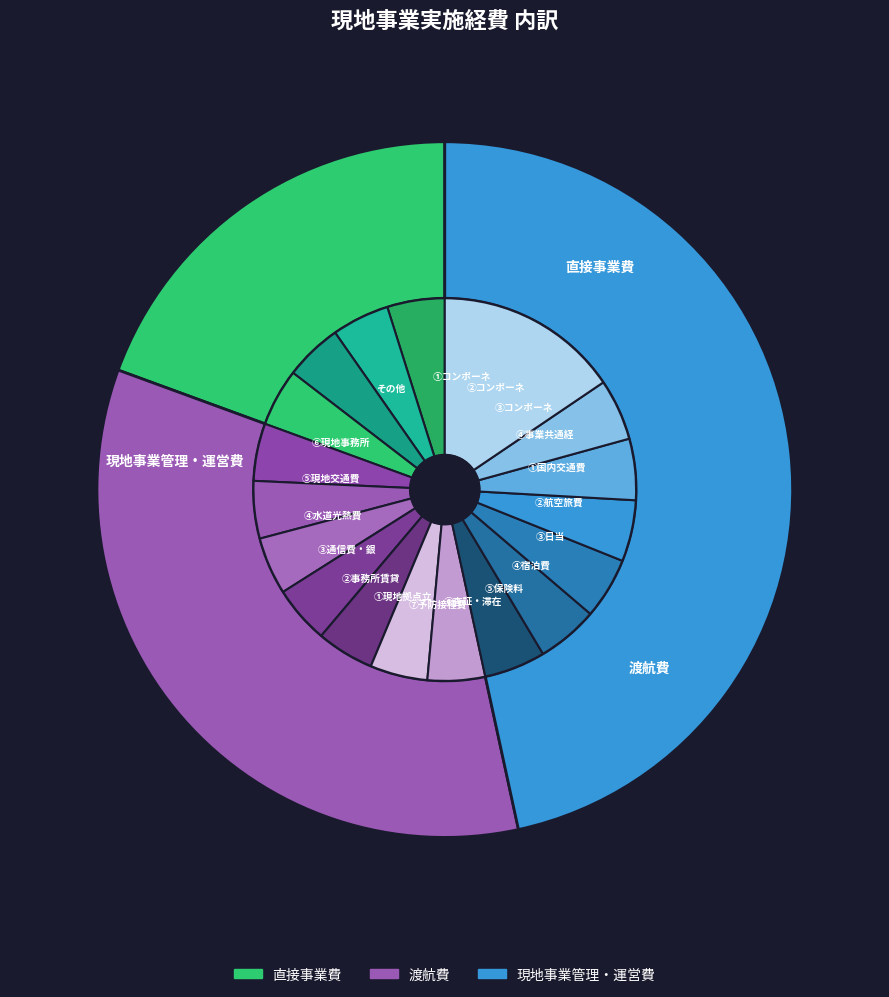

What percentage do 直接事業費 and 現地事業管理・運営費 together represent?

66.0%